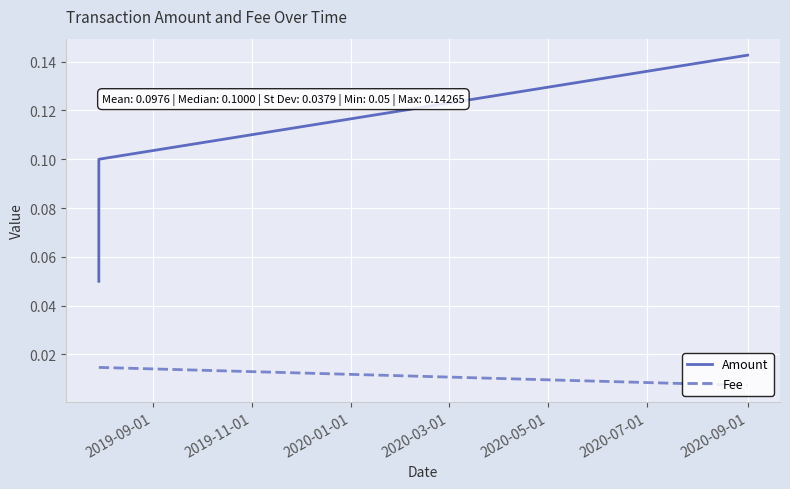

Which series has the widest spread of values?

Amount